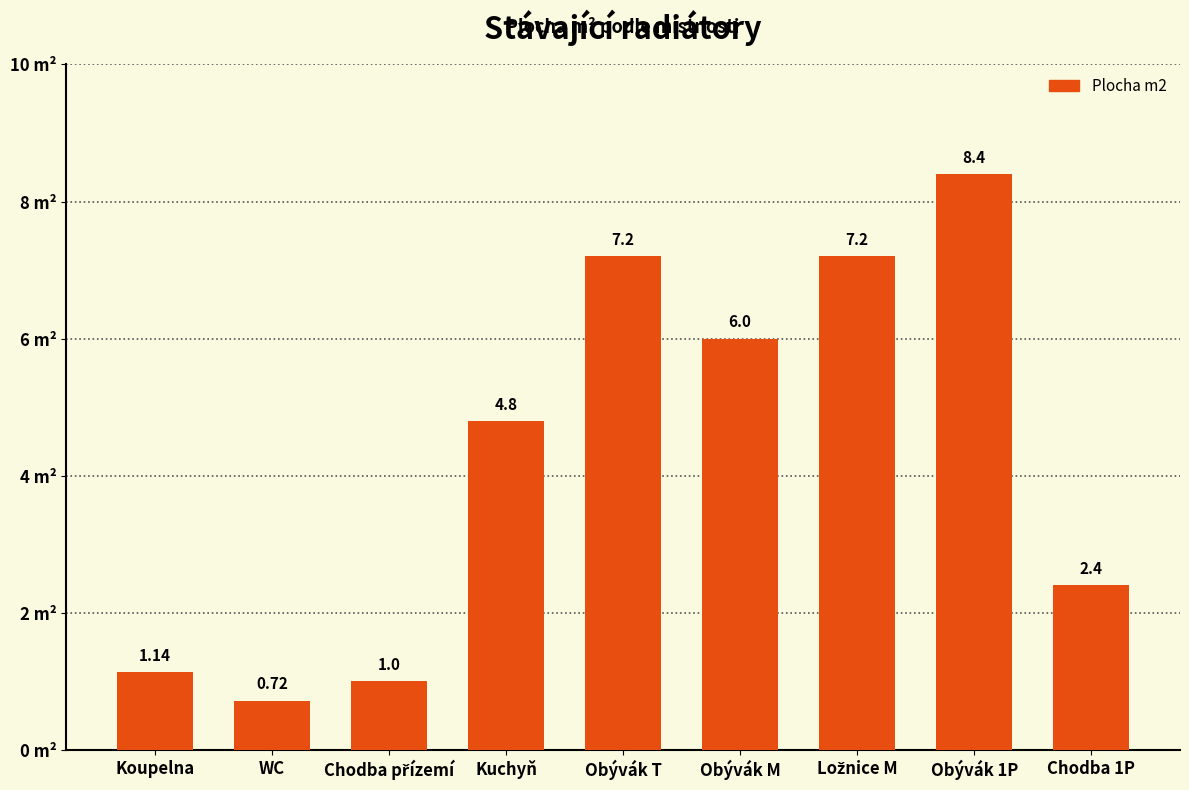

Count the number of values greater than 4.

5